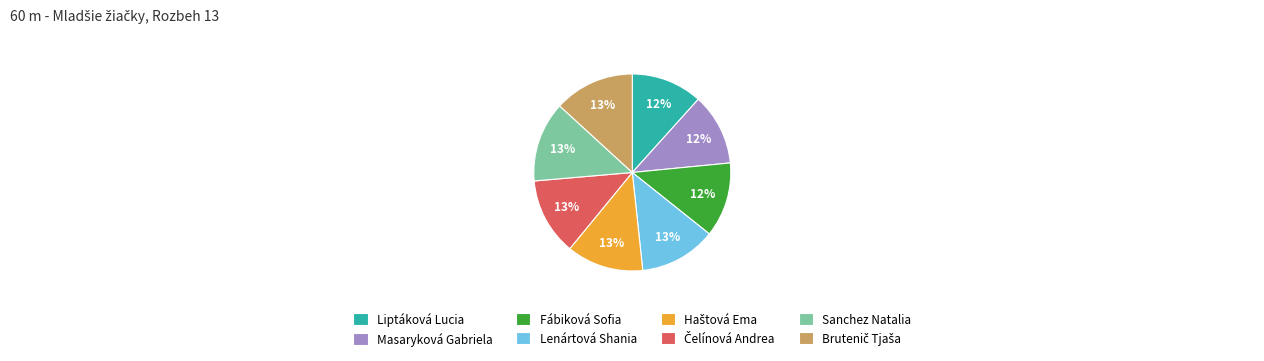

To the nearest percent, what is the combined percentage of Masaryková Gabriela and Fábiková Sofia?

24%